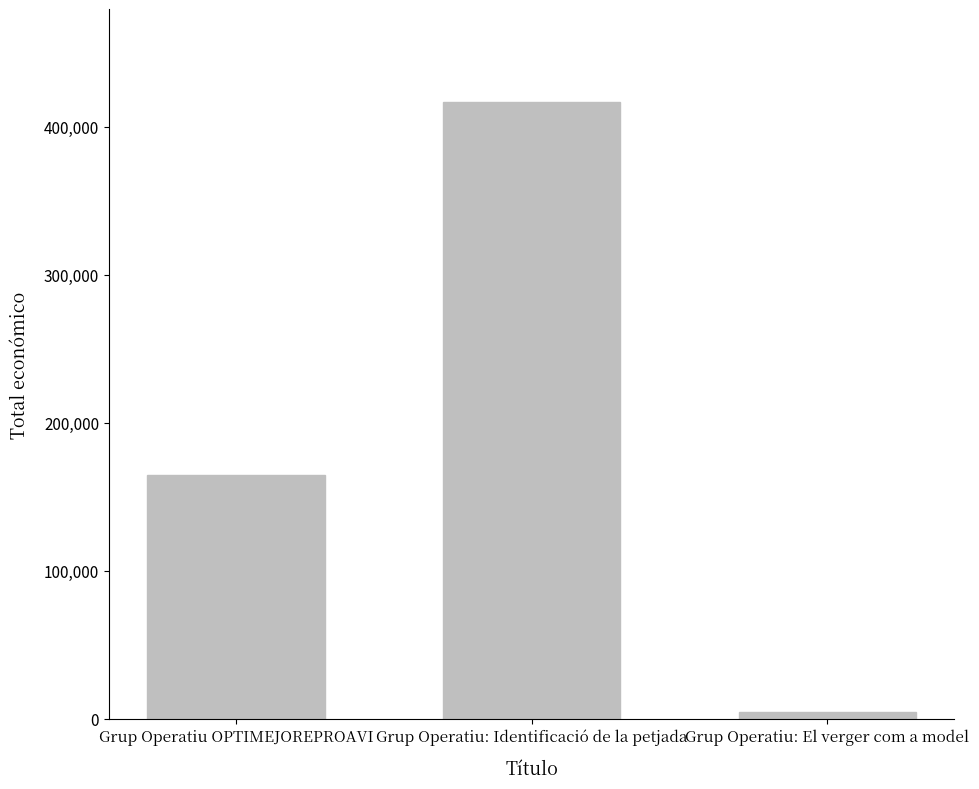

What is the value of the 2nd bar from the left?

417014